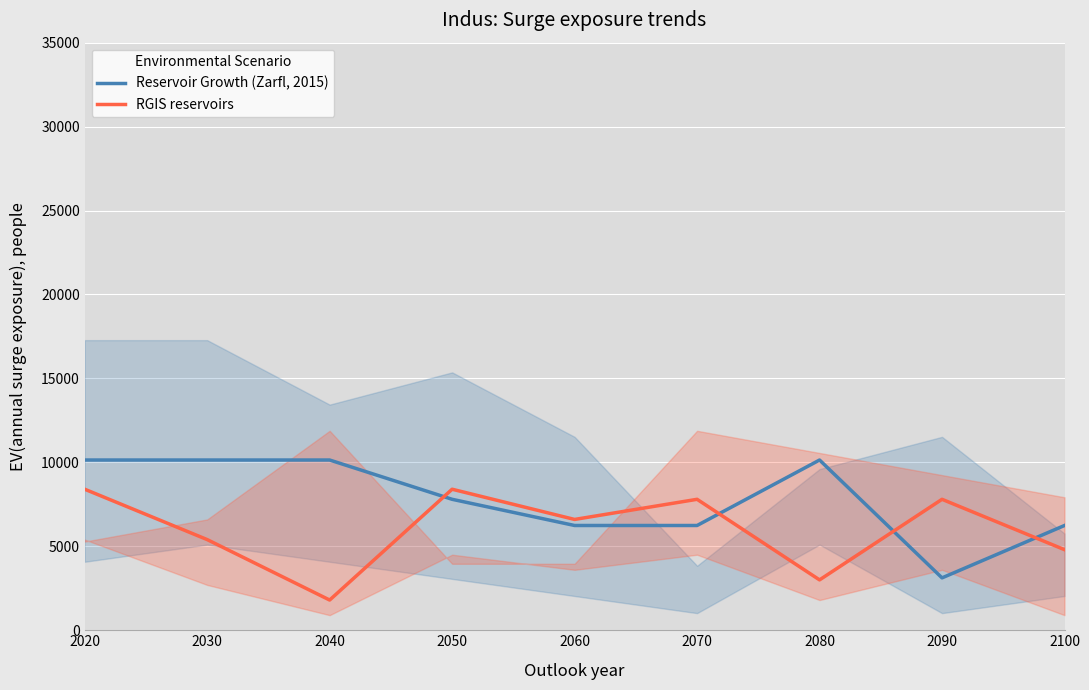

At which label is RGIS reservoirs closest to 5100?

2030